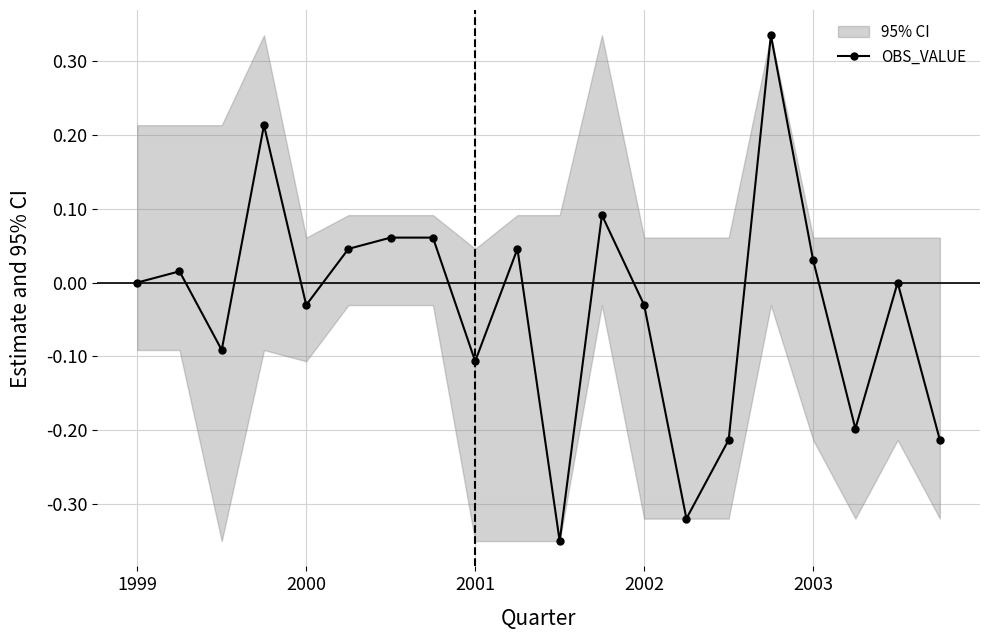

True or false: OBS_VALUE has more than 0 points higher than both neighbors.

True